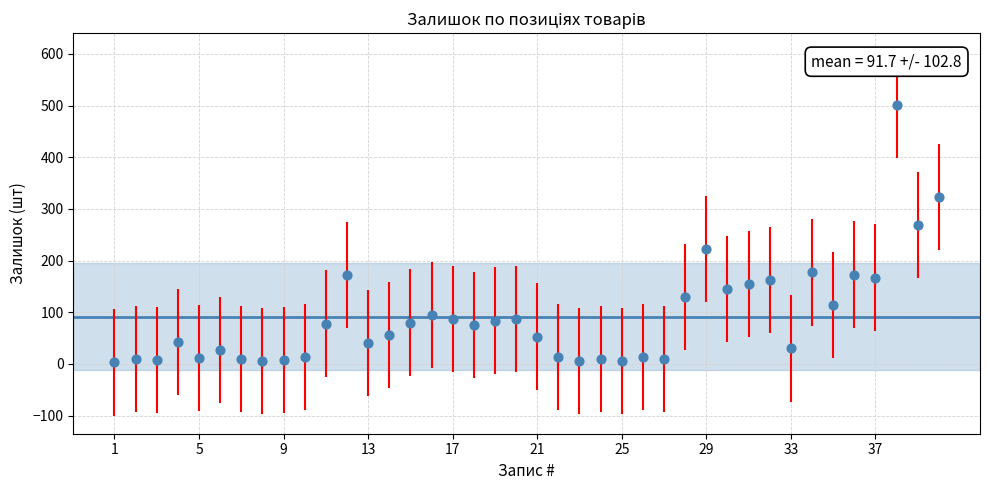

What is the range of Y values (max minus min)?

499